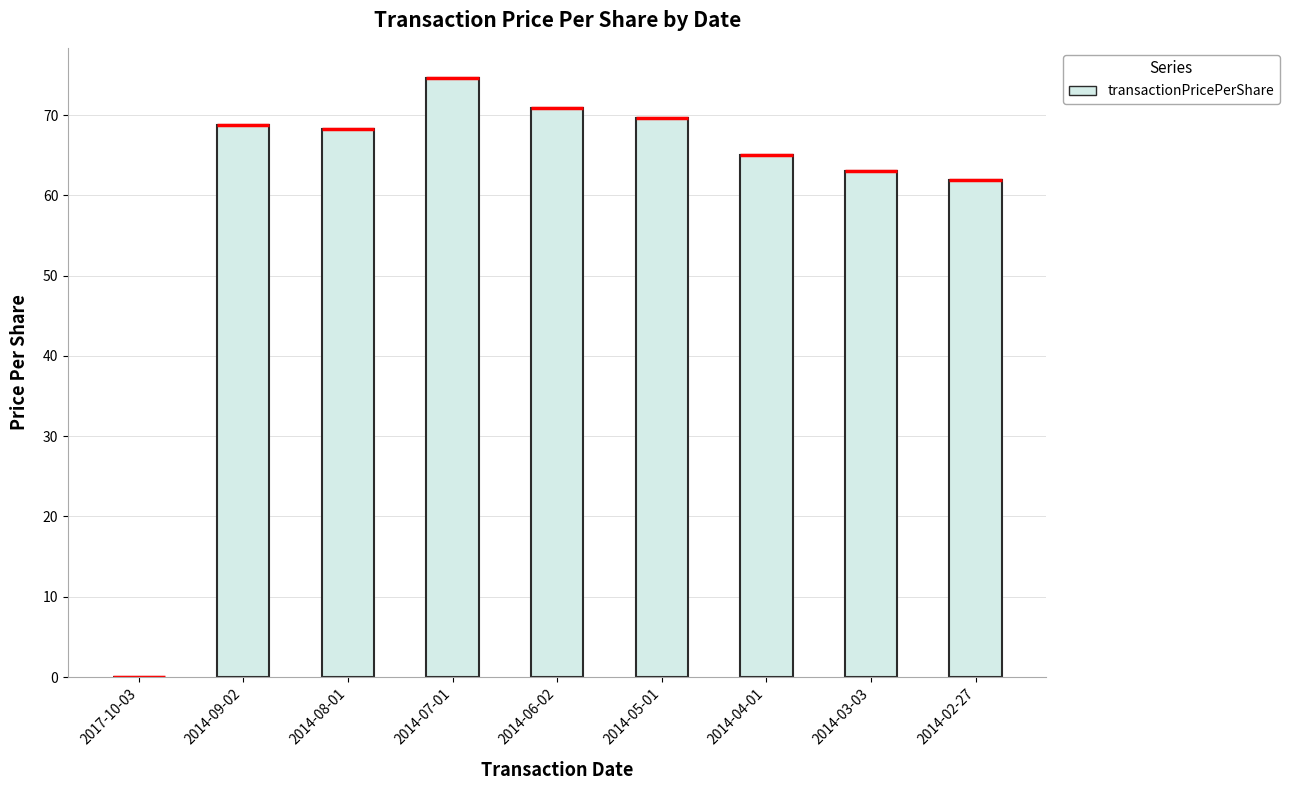

What is the greatest value displayed?

74.7